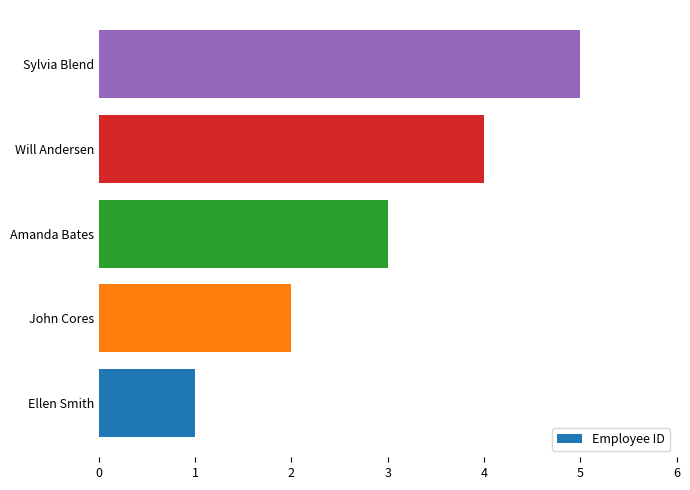

The chart shows a value of 2 at Amanda Bates. True or false?

False